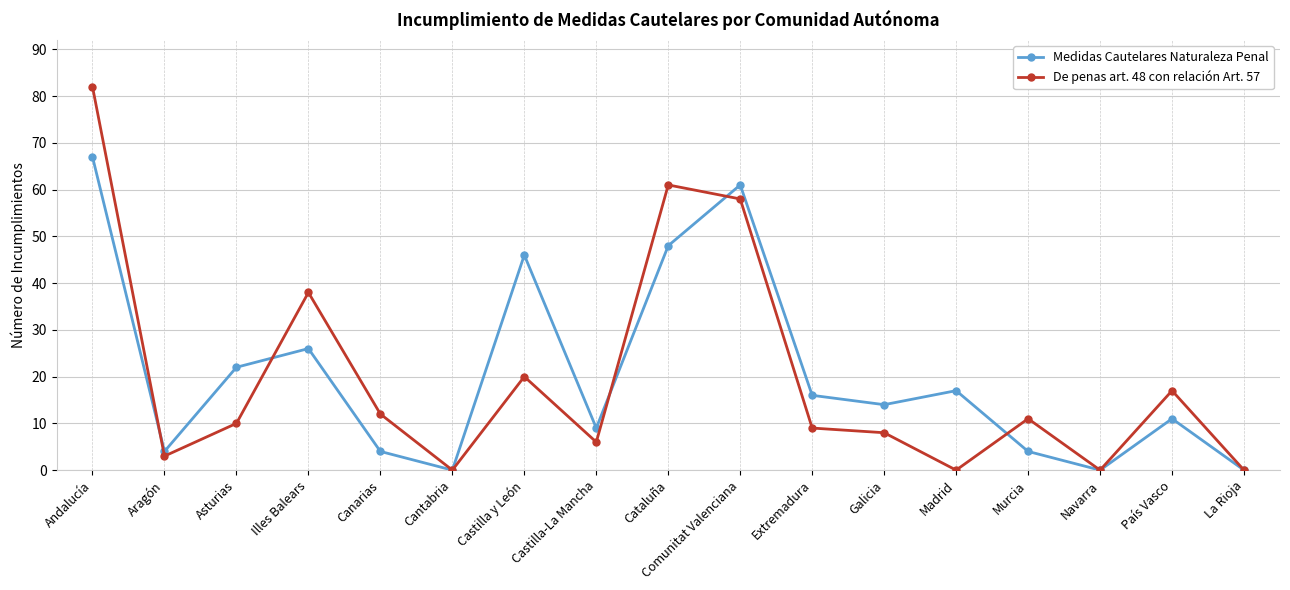

How many interior local peaks does the De penas art. 48 con relación Art. 57 series have?

5